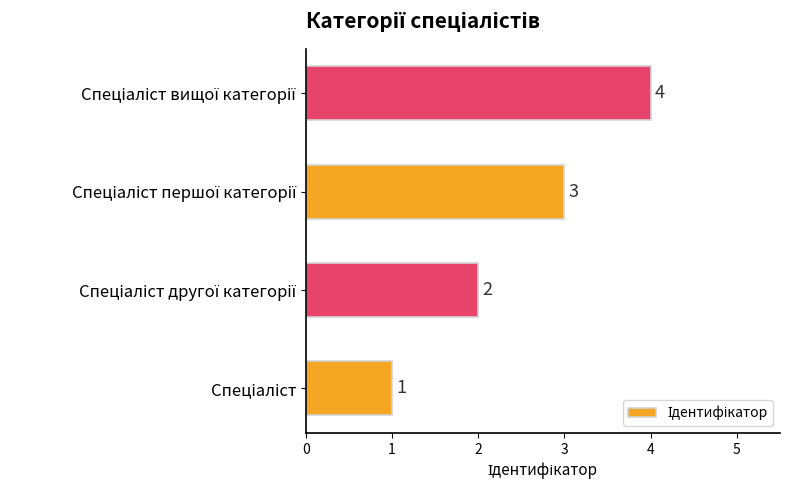

What is the difference between the maximum and minimum values?

3